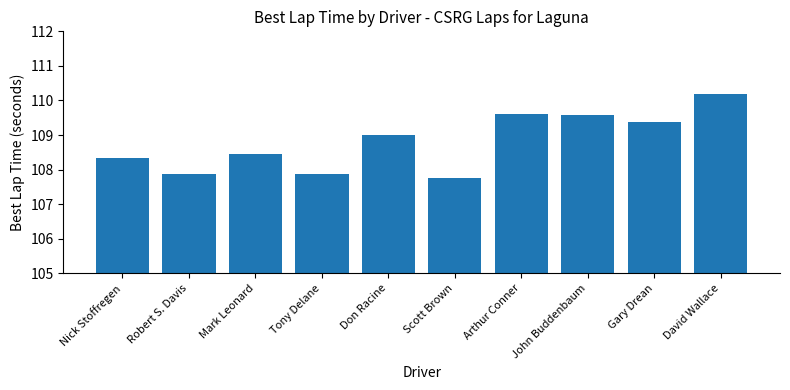

Reading right to left, extract all data points from this chart.

110.2	109.4	109.6	109.6	107.7	109.0	107.9	108.4	107.9	108.3